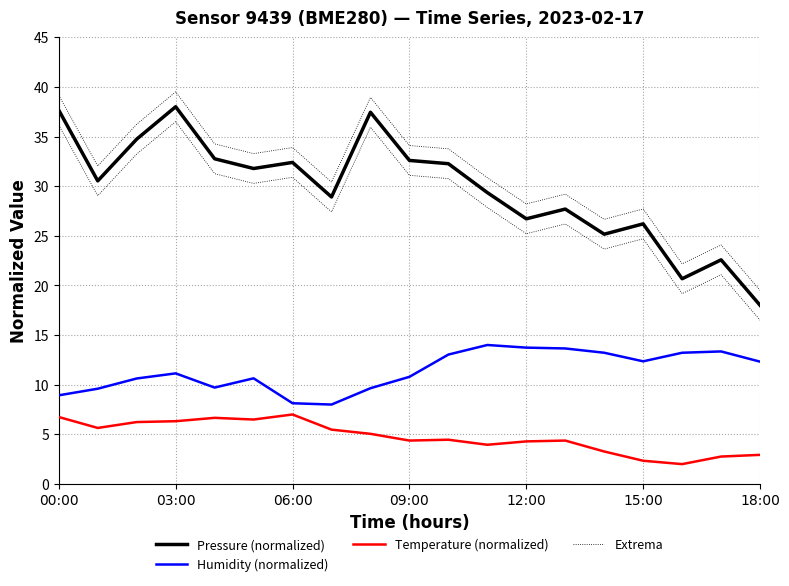

What is the average value of the Humidity (normalized) series?

11.4